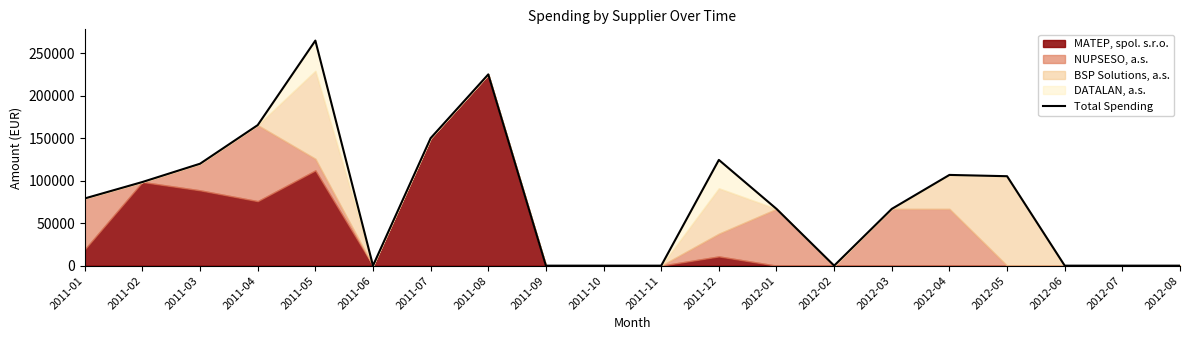

List the labels in order of value, smallest first.

2011-06, 2011-09, 2011-10, 2011-11, 2012-02, 2012-06, 2012-07, 2012-08, 2012-01, 2012-03, 2011-01, 2011-02, 2012-05, 2012-04, 2011-03, 2011-12, 2011-07, 2011-04, 2011-08, 2011-05